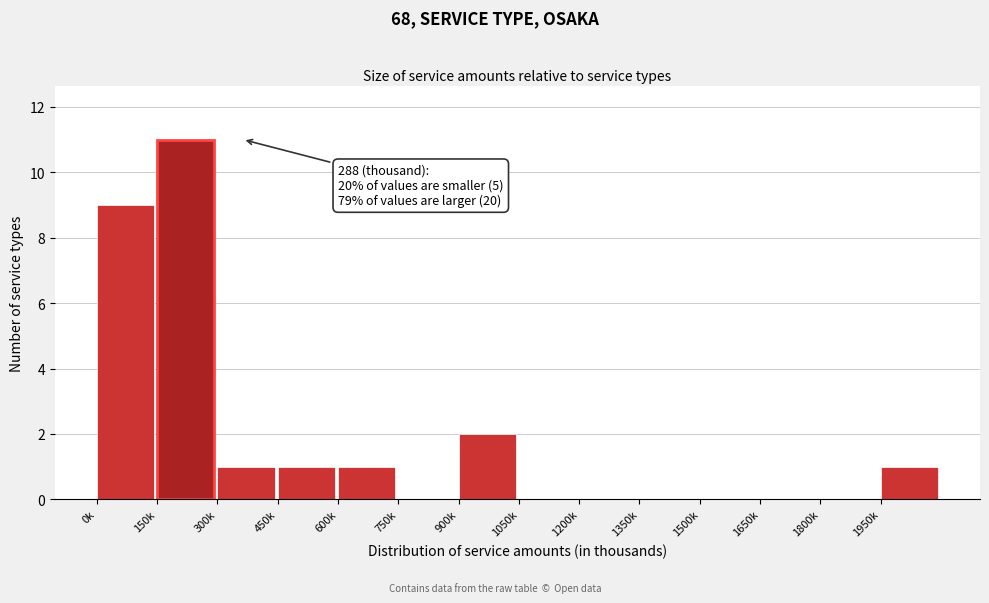

Reading left to right, list all the values displayed in this chart.

0k=9	150k=11	300k=1	450k=1	600k=1	750k=0	900k=2	1050k=0	1200k=0	1350k=0	1500k=0	1650k=0	1800k=0	1950k=1